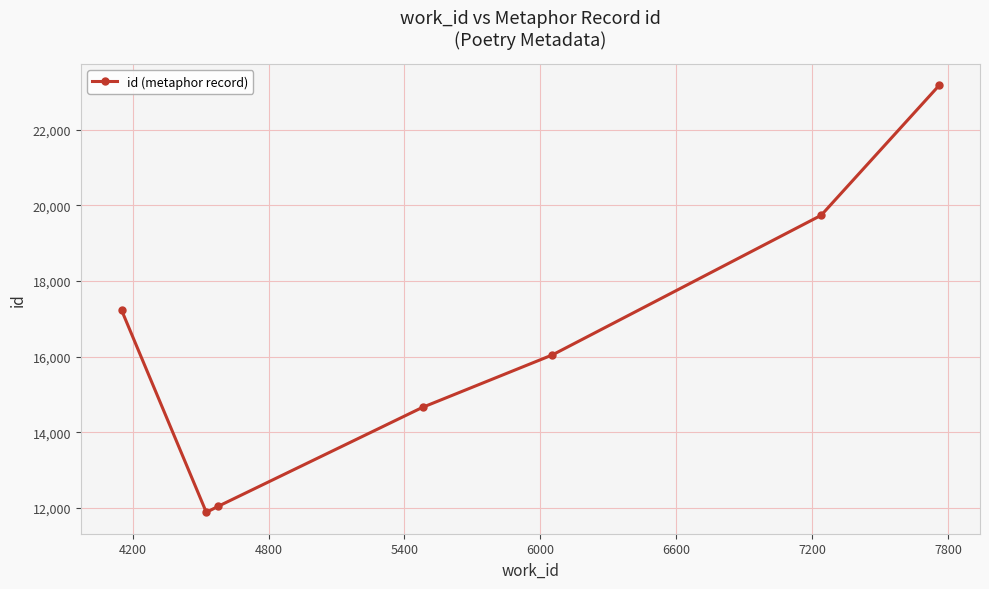

What is the average value?

16394